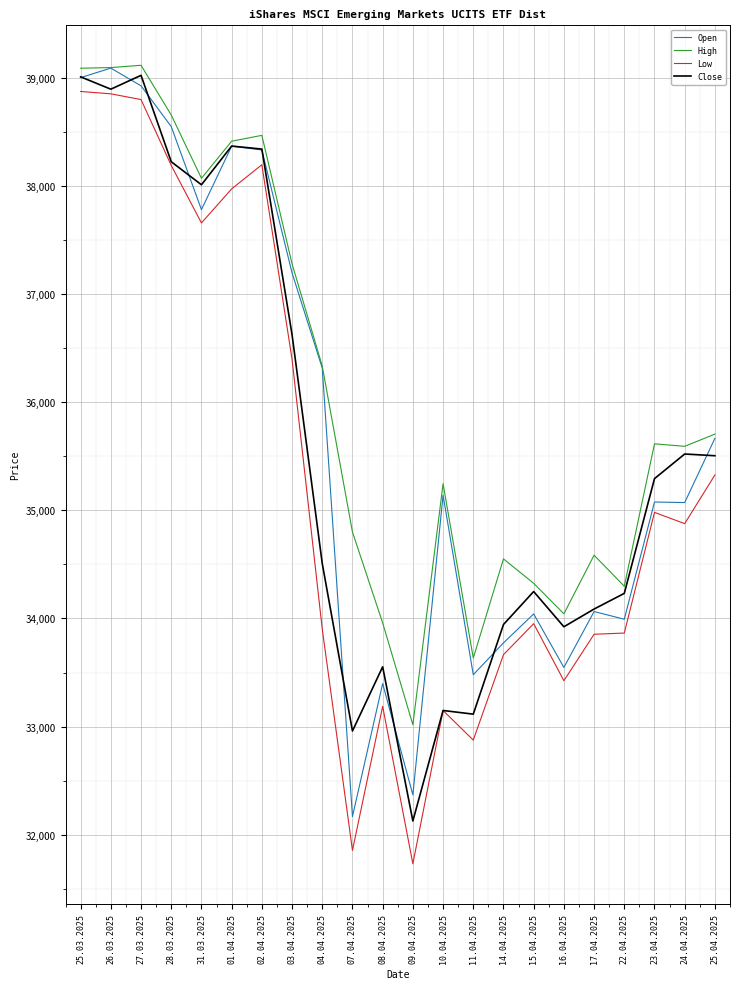

What position from the right is 10.04.2025?

10